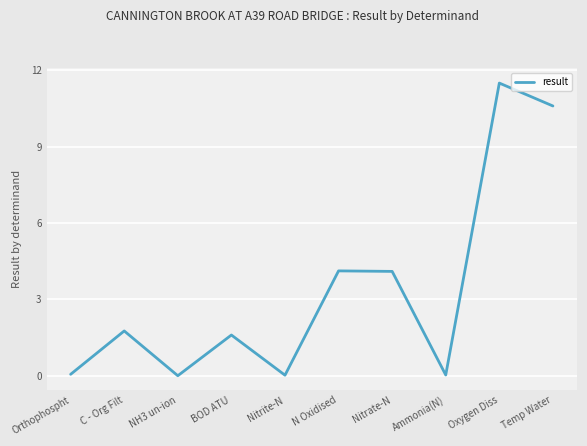

What is the sum of all values?

33.8